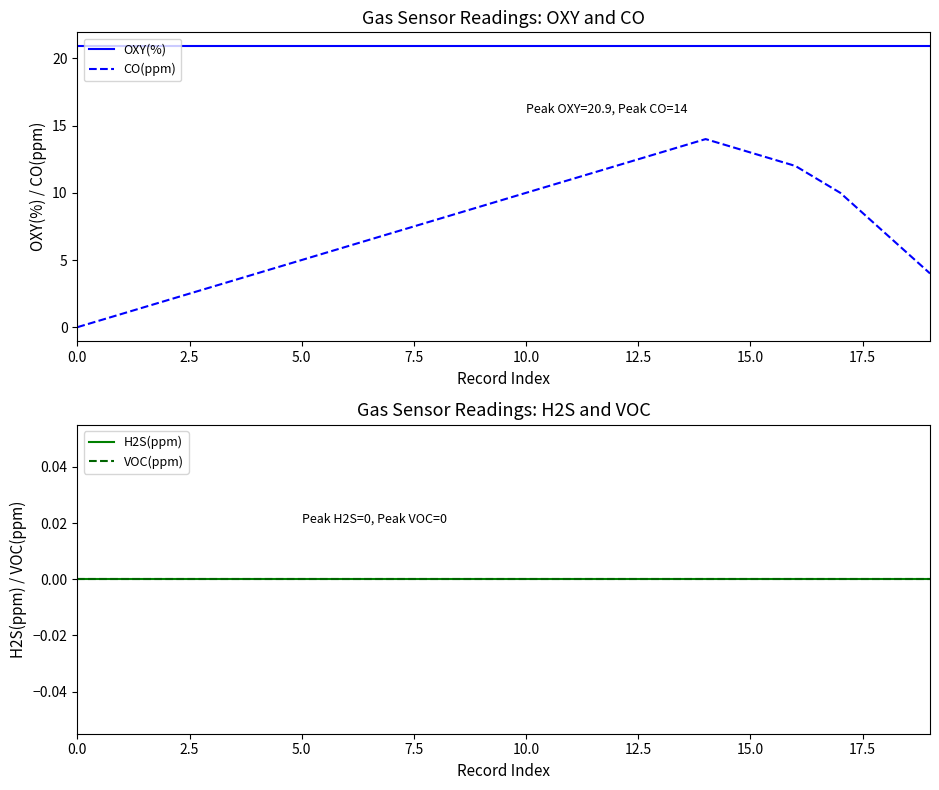

True or false: OXY(%) and H2S(ppm) cross at least once.

False